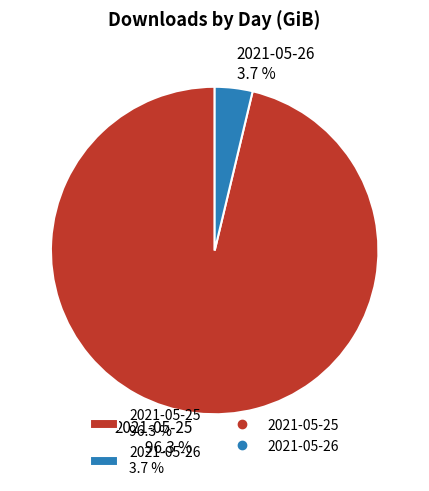

Is it true that 2021-05-26 is 4% of the pie?

True